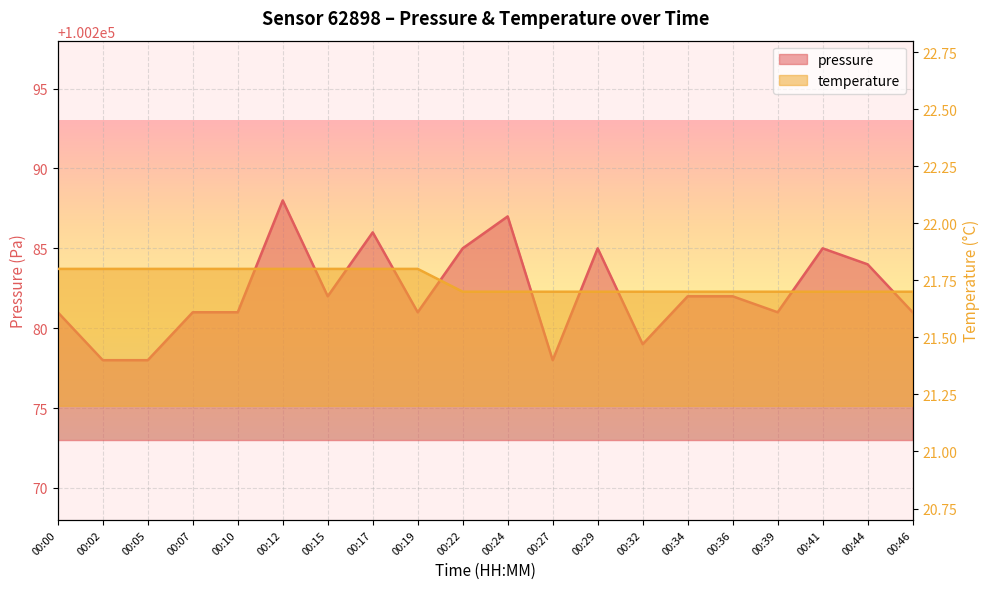

Reading right to left, what are all the values shown in this chart?

pressure: 100281.0	100284.0	100285.0	100281.0	100282.0	100282.0	100279.0	100285.0	100278.0	100287.0	100285.0	100281.0	100286.0	100282.0	100288.0	100281.0	100281.0	100278.0	100278.0	100281.0
temperature: 21.7	21.7	21.7	21.7	21.7	21.7	21.7	21.7	21.7	21.7	21.7	21.8	21.8	21.8	21.8	21.8	21.8	21.8	21.8	21.8